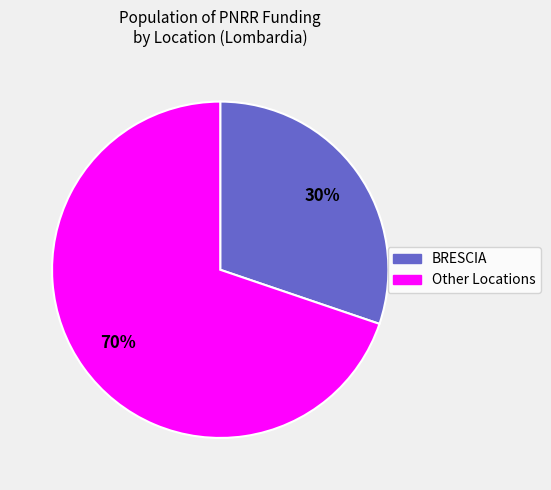

Does any single category account for the majority?

Yes